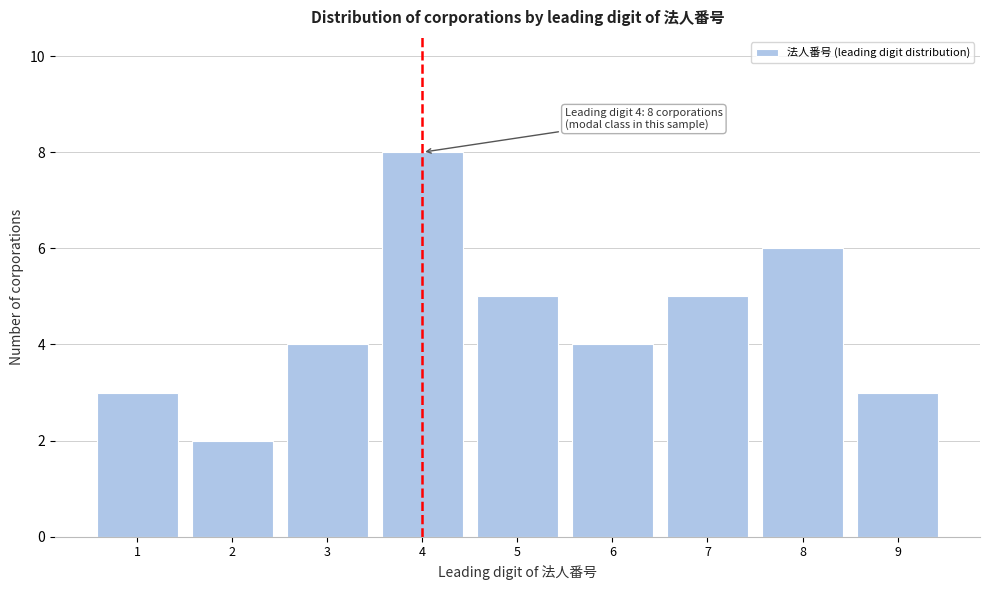

Reading left to right, extract all data points from this chart.

1=3	2=2	3=4	4=8	5=5	6=4	7=5	8=6	9=3